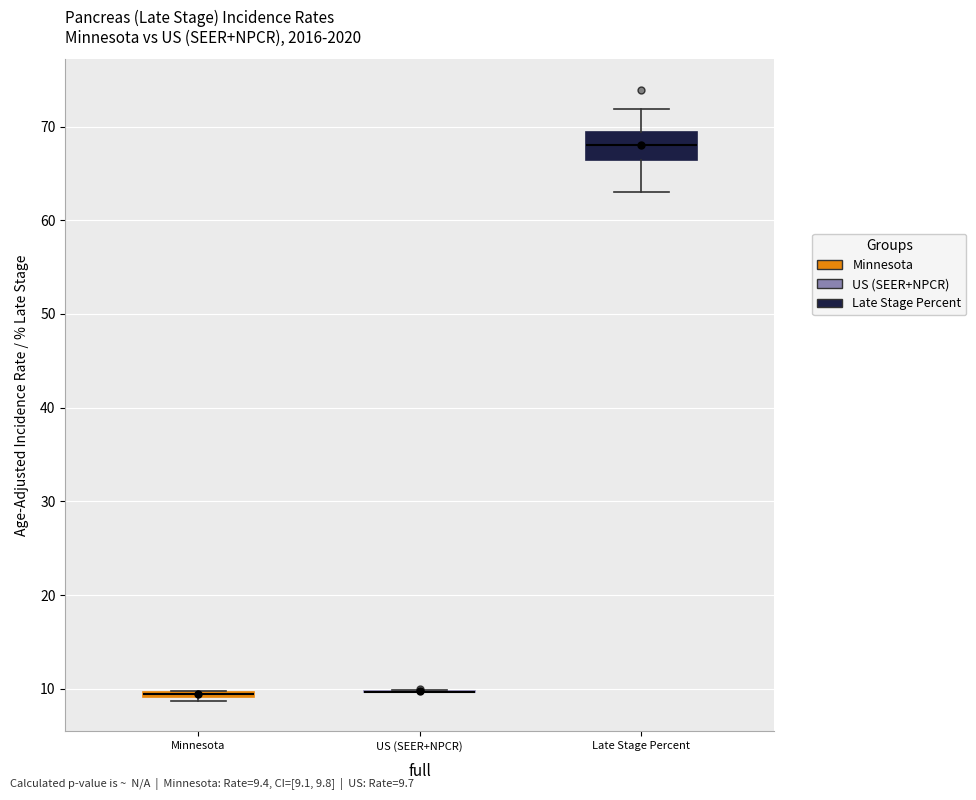

Comparing the boxes themselves (not the whiskers), which one is the tallest?

Late Stage Percent